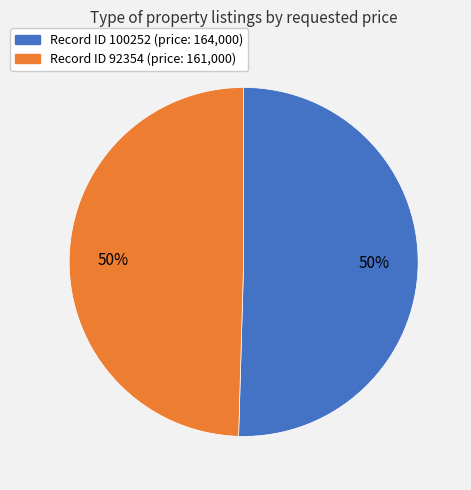

To the nearest percent, what is the average slice percentage?

50%